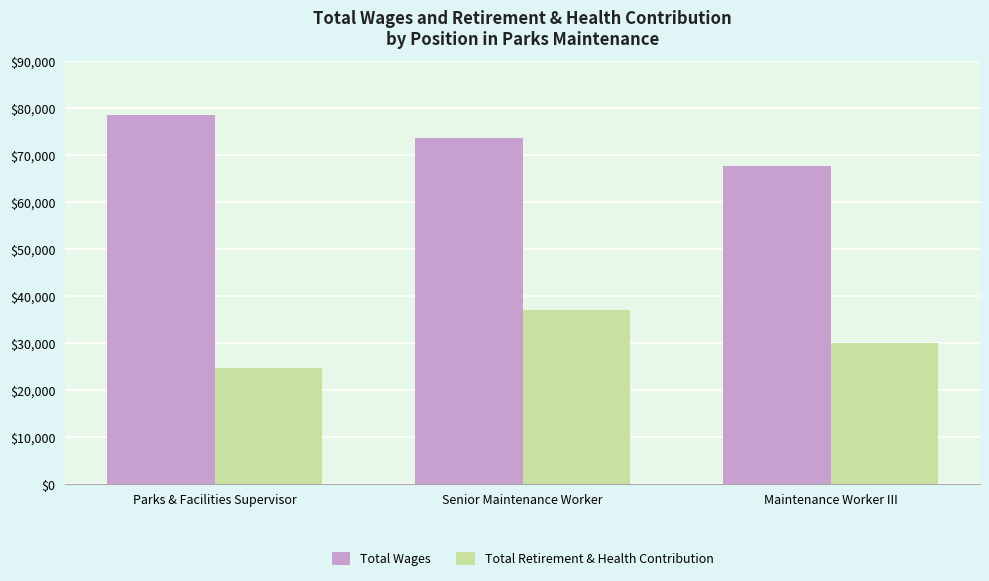

What value does the Total Retirement & Health Contribution series have at Maintenance Worker III, to the nearest 100?

29900